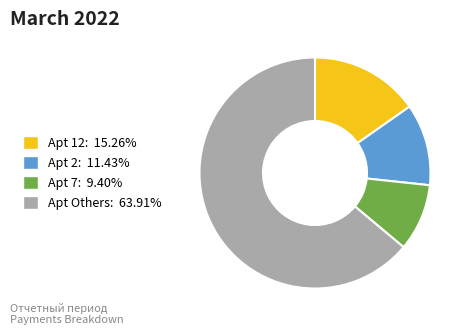

How many segments does this pie chart have?

4